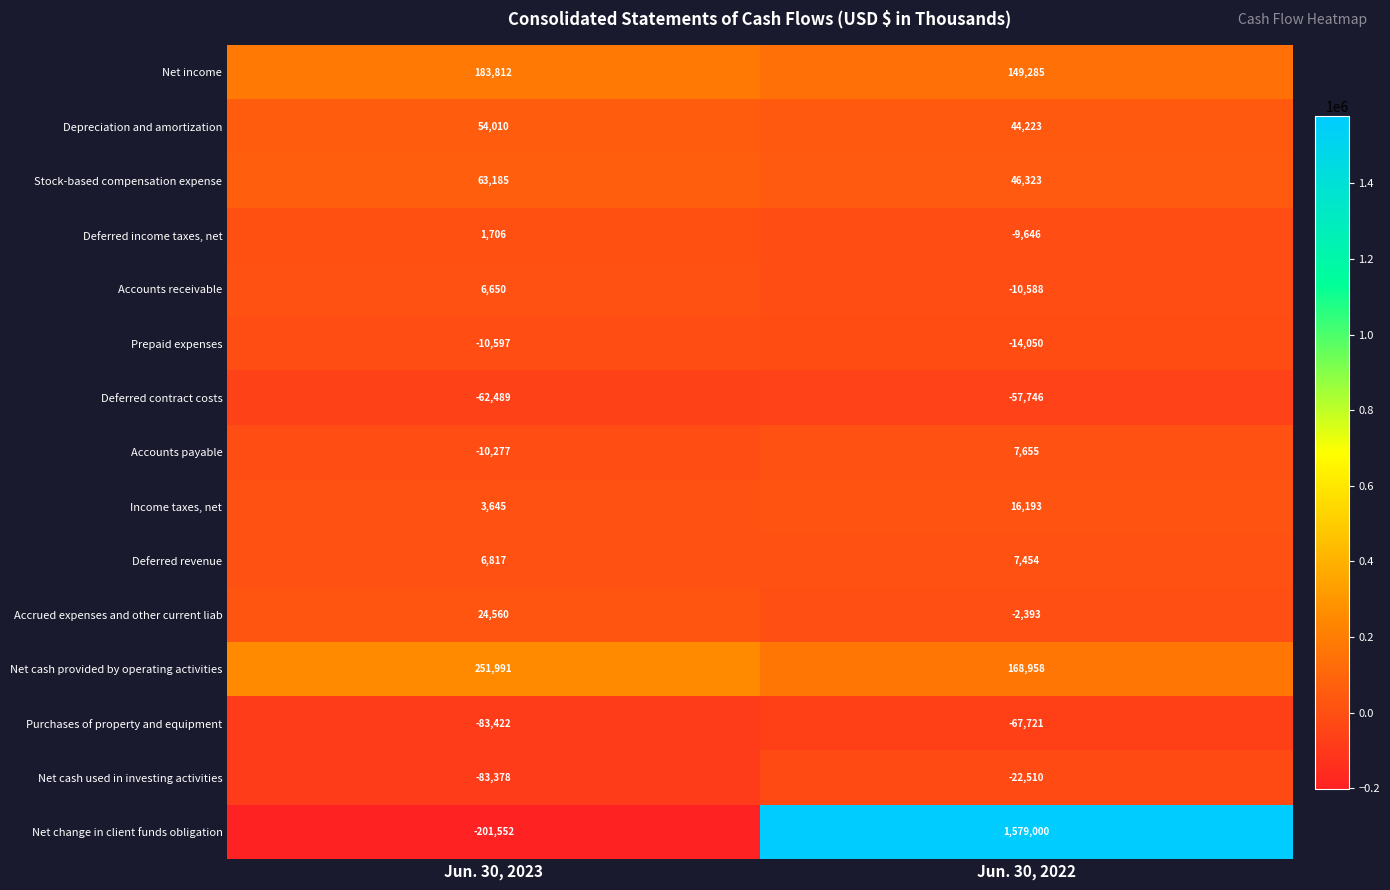

What is the sum of all Accounts receivable values?

-3938